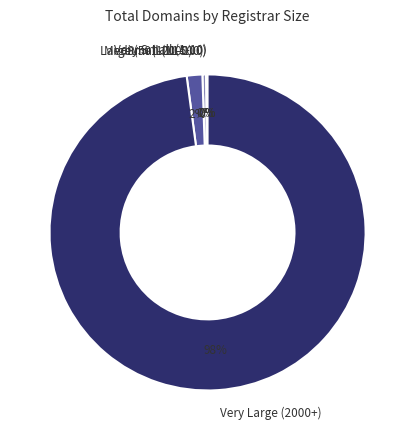

What is the largest slice in the pie chart?

Very Large (2000+)